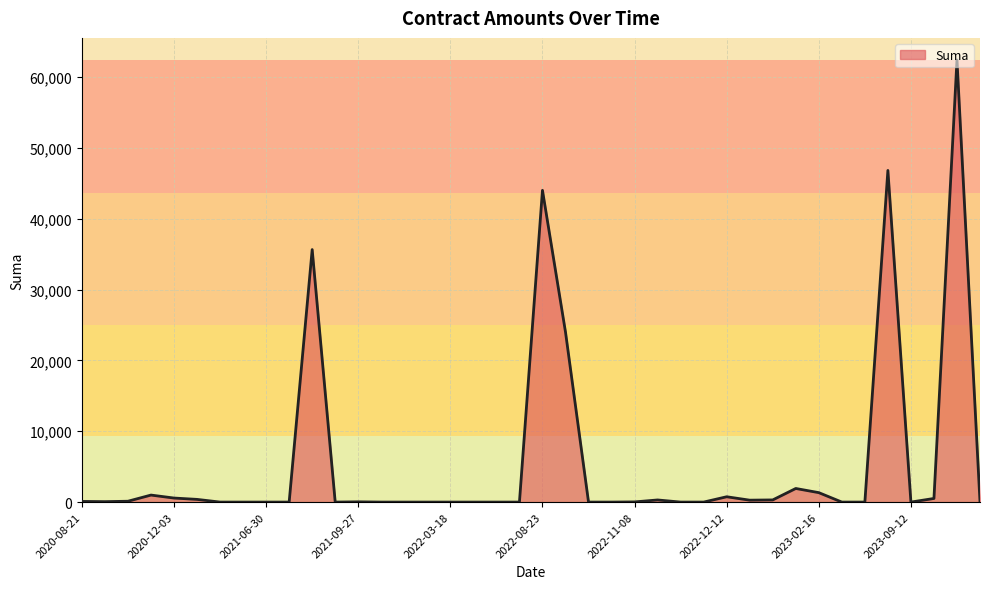

The value at 2023-09-12 is 0.0. True or false?

True